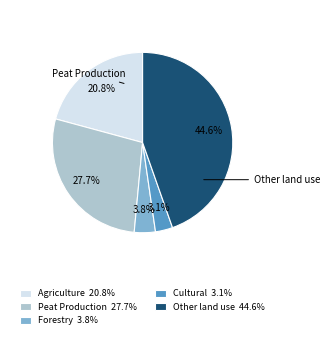

To the nearest percent, what is the difference between the Other land use and Agriculture slice percentages?

24%